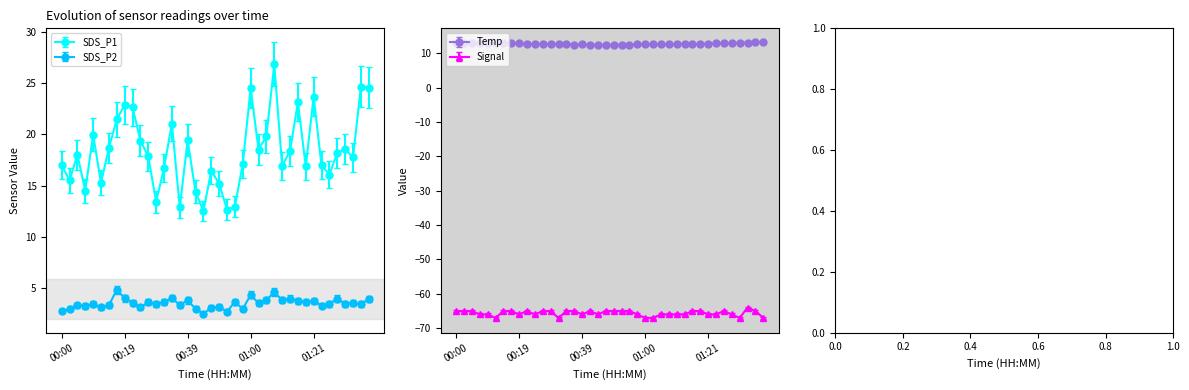

What is the sum of the SDS_P2 values at 01:32 and 01:02?

7.0